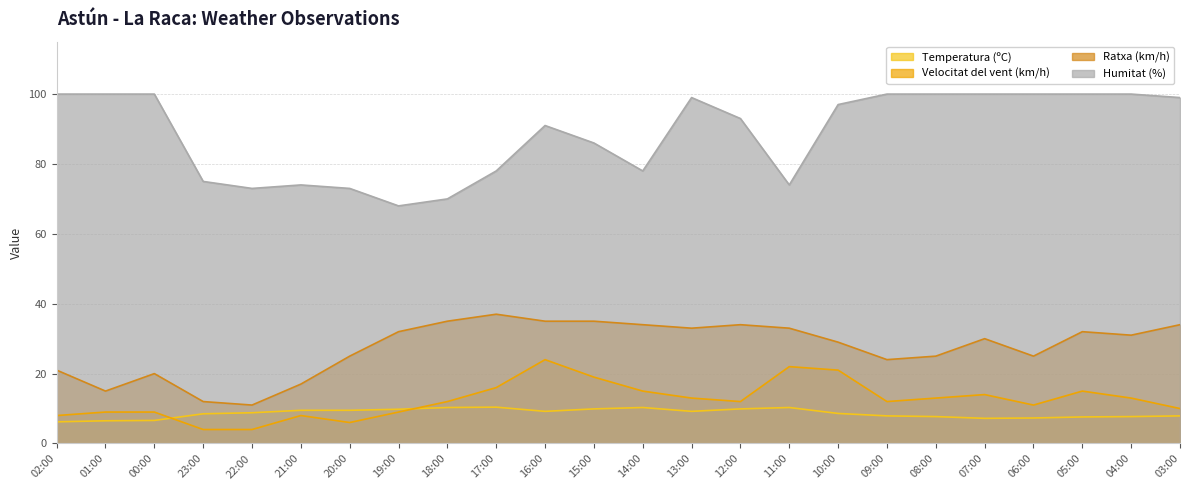

Where does the Velocitat del vent (km/h) series first go above 12?

17:00